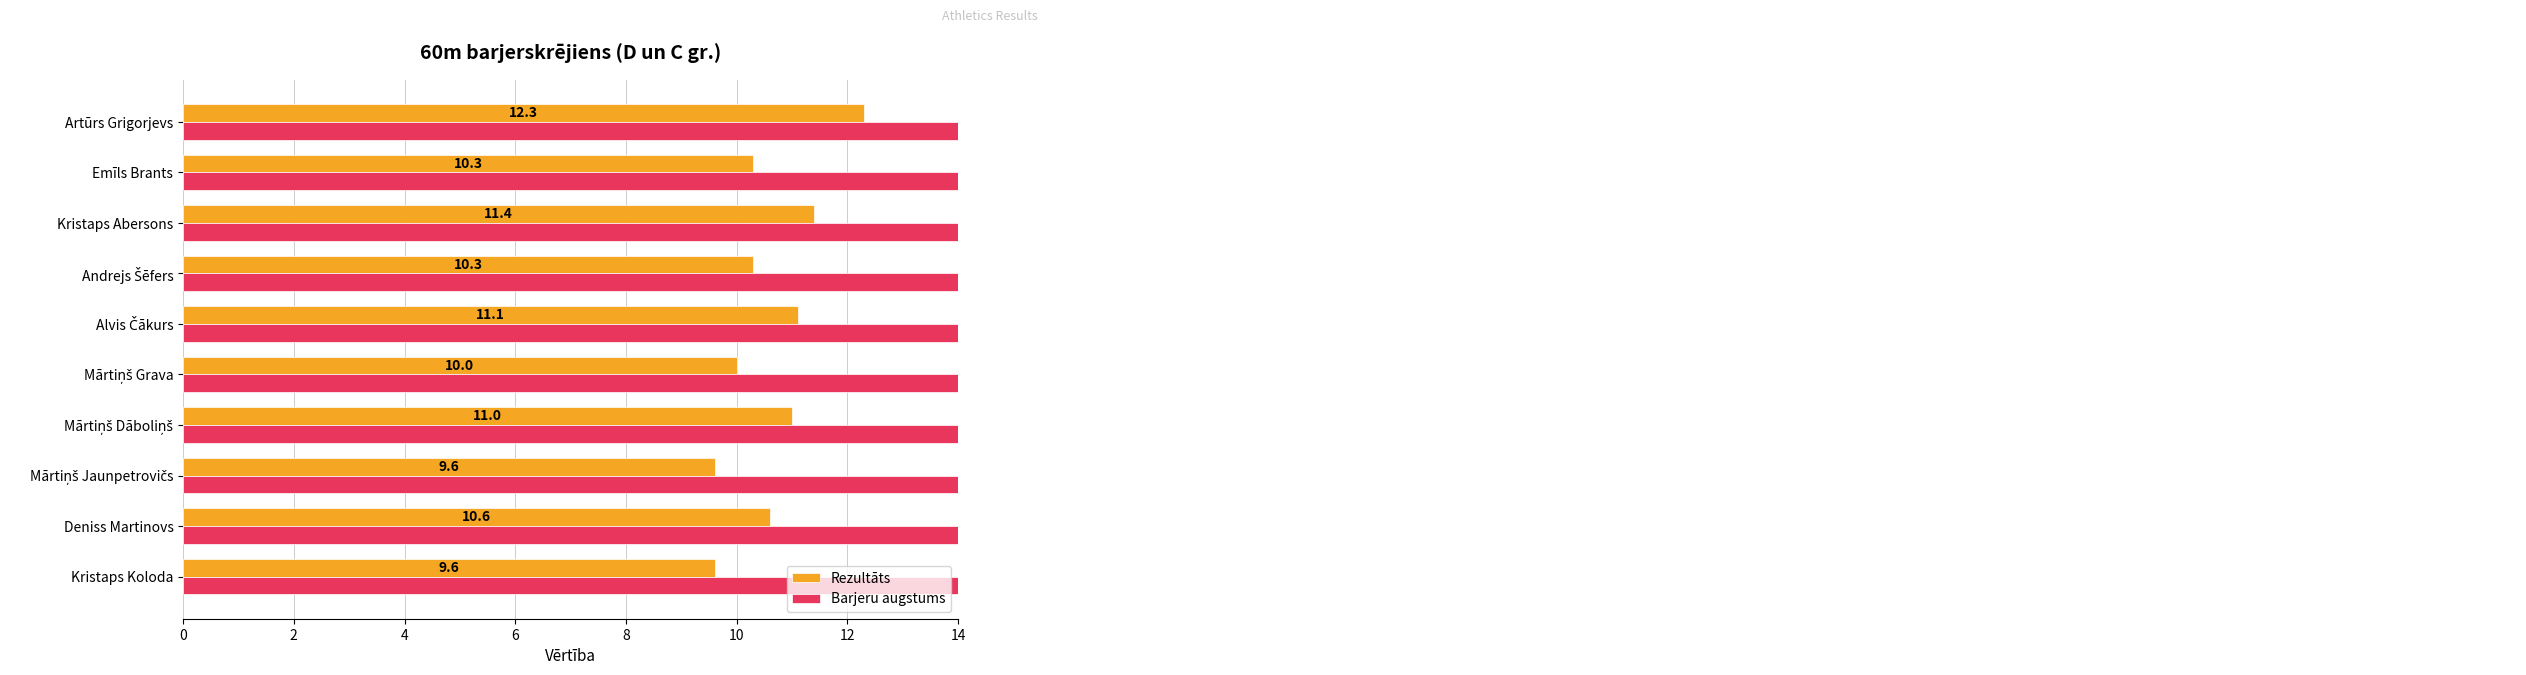

What is the sum of all Rezultāts values?

106.2